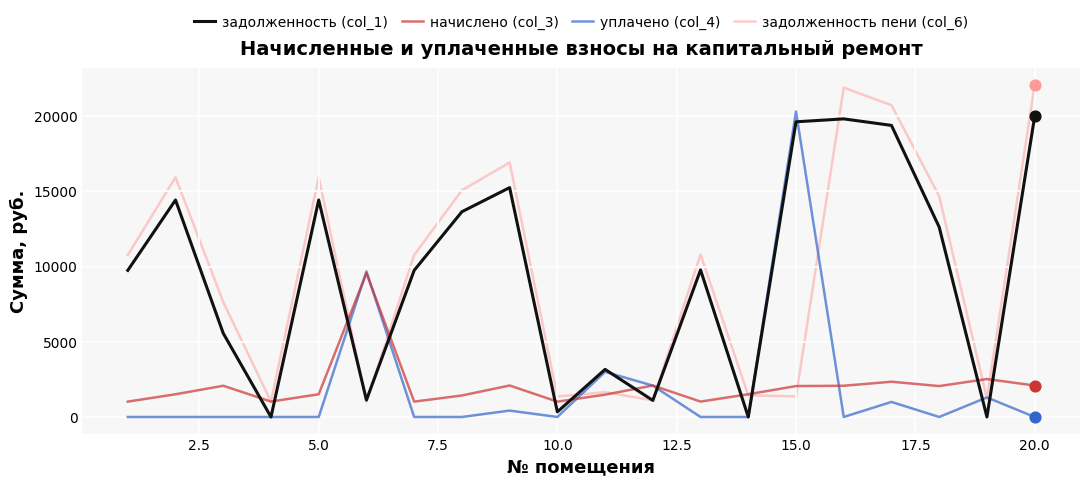

True or false: задолженность (col_1) and начислено (col_3) cross at least once.

True